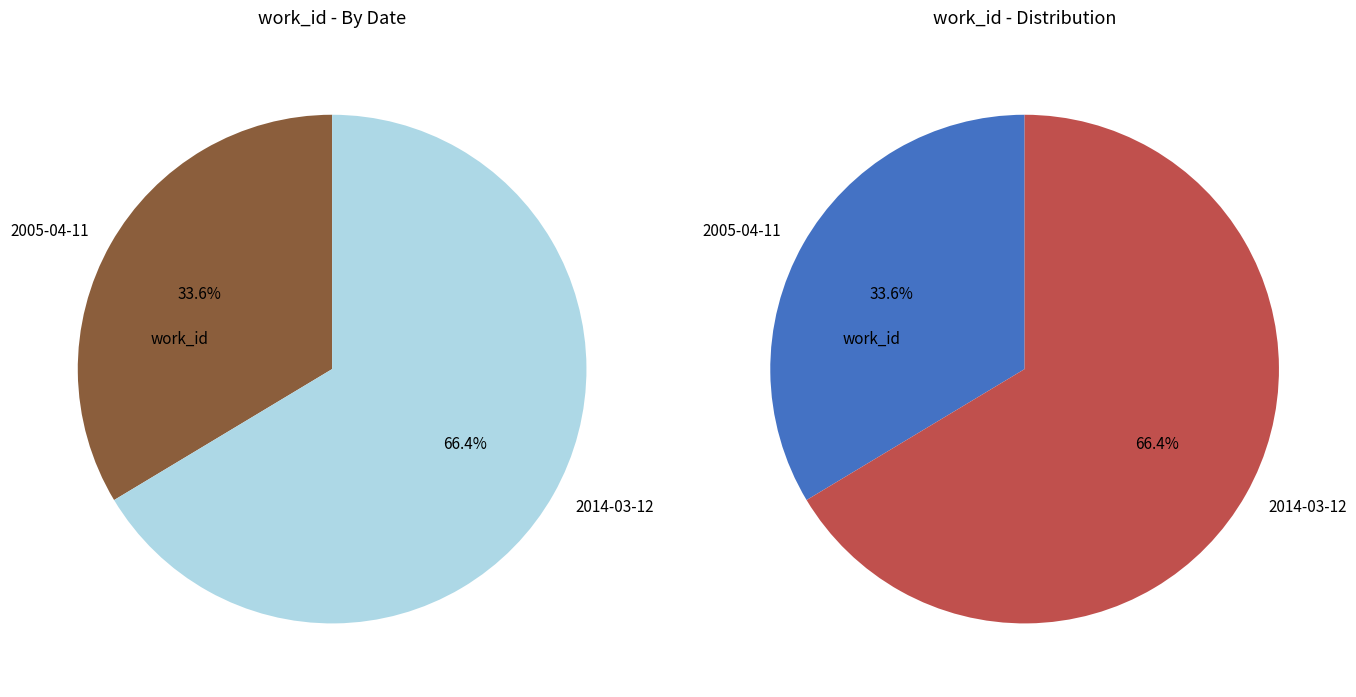

How many slices are in this pie chart?

2